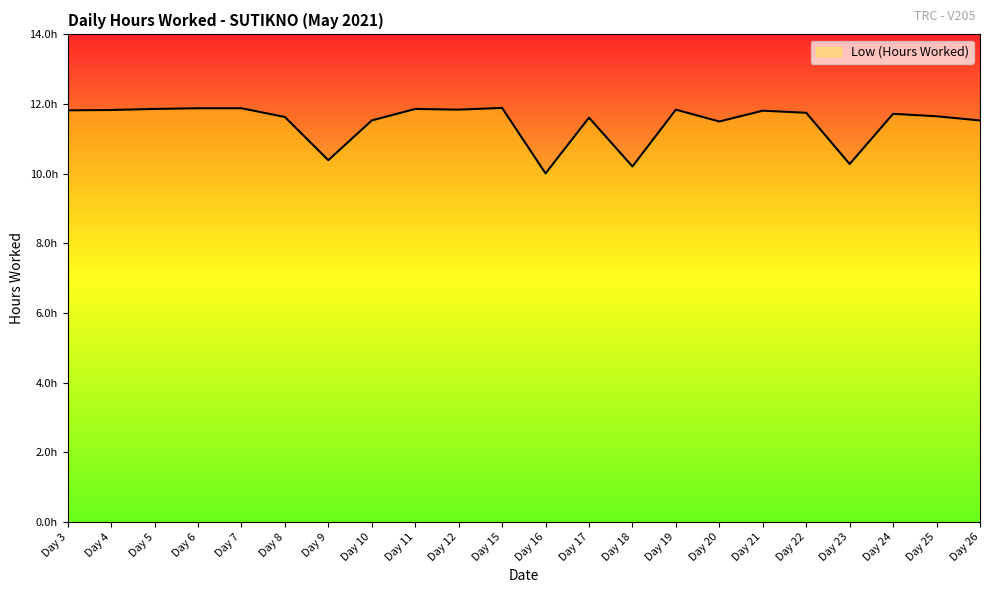

What is the sum of all values?

252.3